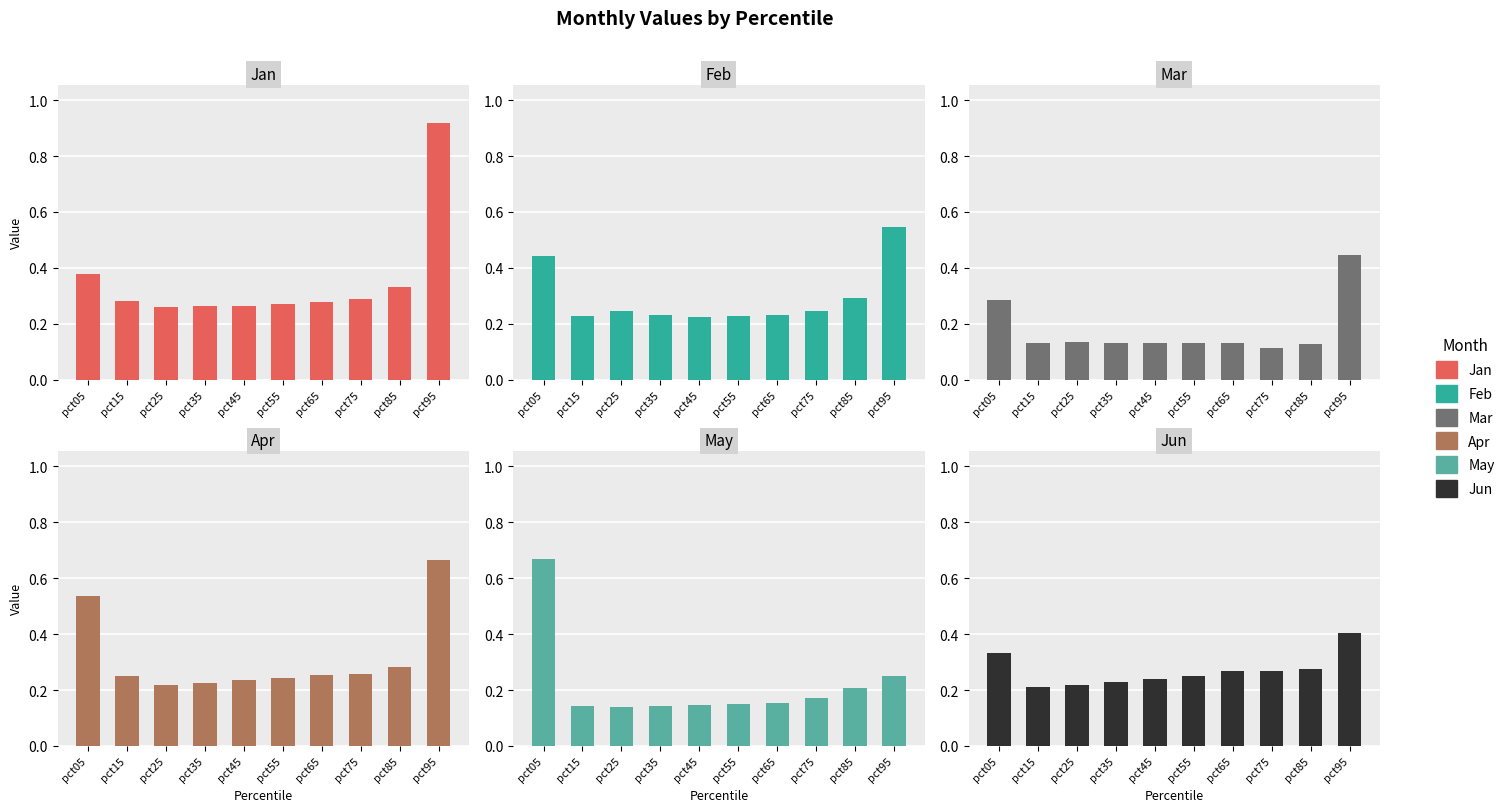

Count the Feb values in the range 0 to 1.

10